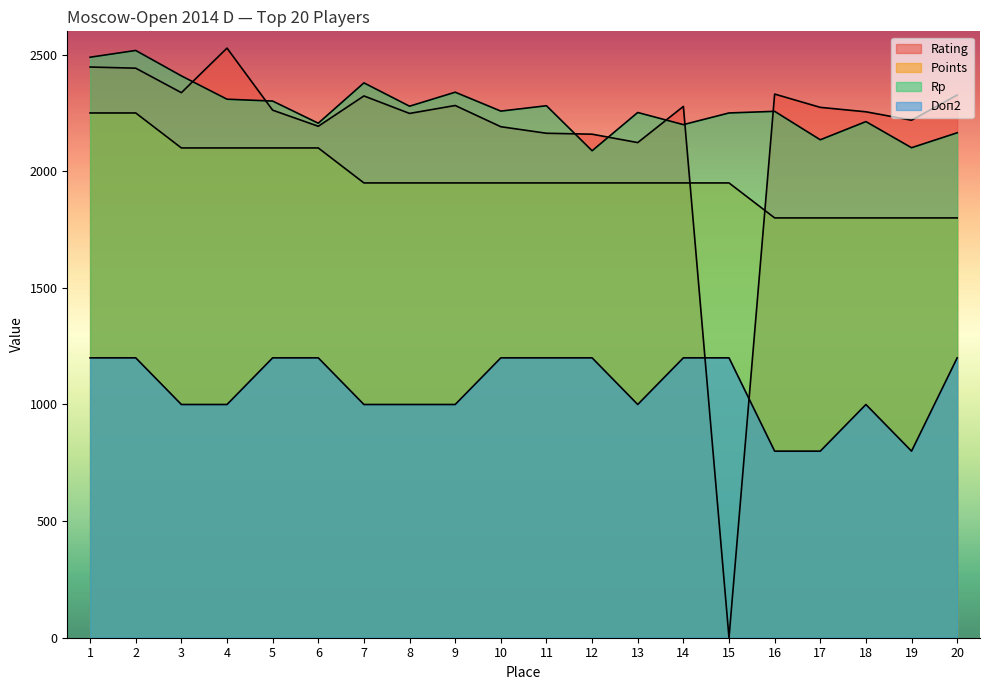

What is the value of the Rp point at the 11th from the left?

2281